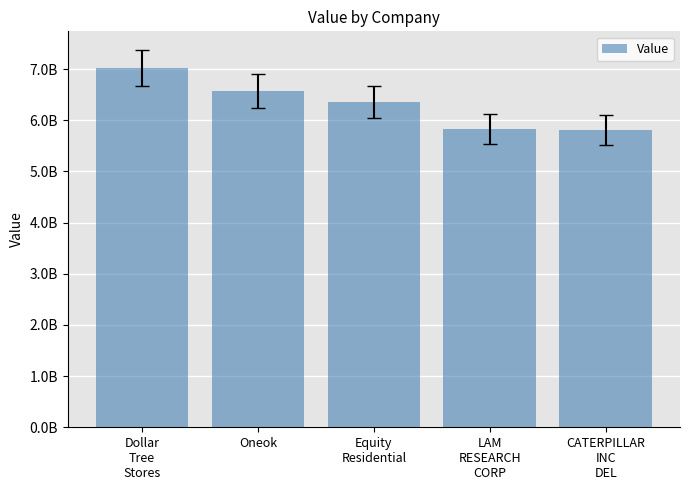

Reading left to right, what are all the values shown in this chart?

Dollar
Tree
Stores=7018826000	Oneok=6568551000	Equity
Residential=6354466000	LAM
RESEARCH
CORP=5828515000	CATERPILLAR
INC
DEL=5804656000